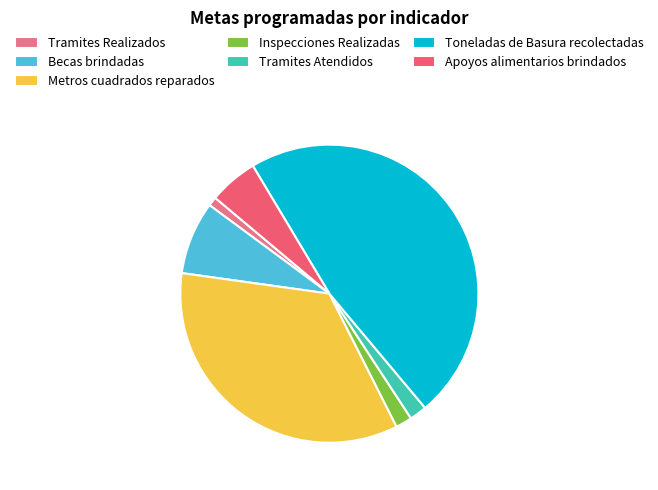

What percentage is NOT represented by Becas brindadas?

92.1%